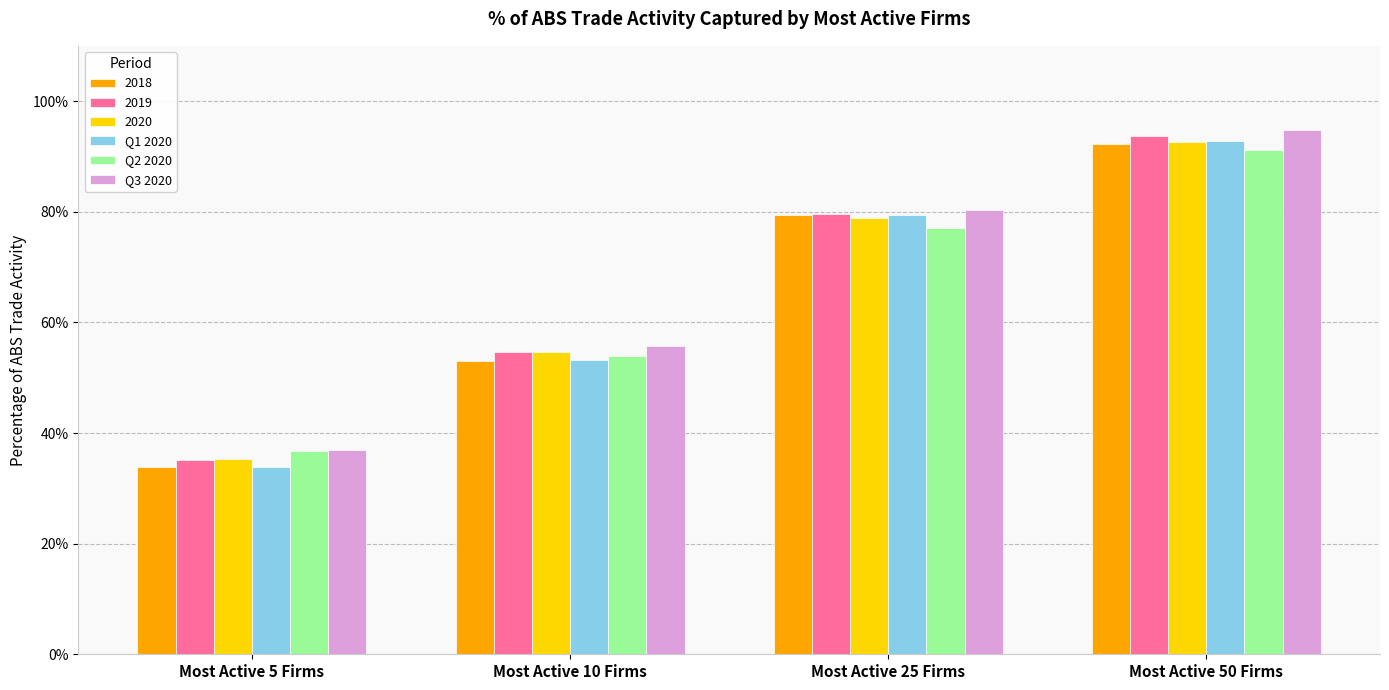

Reading left to right, what are all the values shown in this chart?

2018: Most Active 5 Firms=33.9	Most Active 10 Firms=52.9	Most Active 25 Firms=79.4	Most Active 50 Firms=92.3
2019: Most Active 5 Firms=35.1	Most Active 10 Firms=54.7	Most Active 25 Firms=79.6	Most Active 50 Firms=93.7
2020: Most Active 5 Firms=35.3	Most Active 10 Firms=54.7	Most Active 25 Firms=78.9	Most Active 50 Firms=92.7
Q1 2020: Most Active 5 Firms=33.9	Most Active 10 Firms=53.2	Most Active 25 Firms=79.5	Most Active 50 Firms=92.8
Q2 2020: Most Active 5 Firms=36.7	Most Active 10 Firms=53.8	Most Active 25 Firms=77.1	Most Active 50 Firms=91.3
Q3 2020: Most Active 5 Firms=36.9	Most Active 10 Firms=55.8	Most Active 25 Firms=80.3	Most Active 50 Firms=94.9